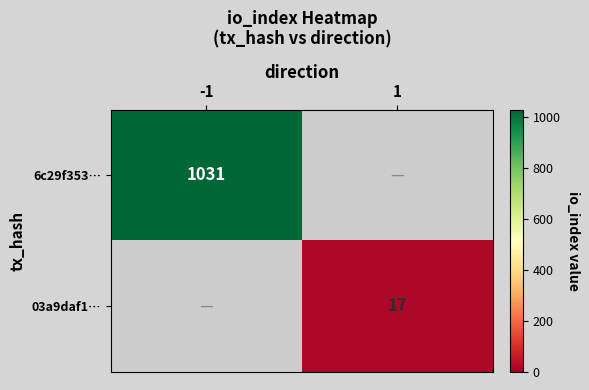

What is the difference between the highest and lowest values at 1?

17